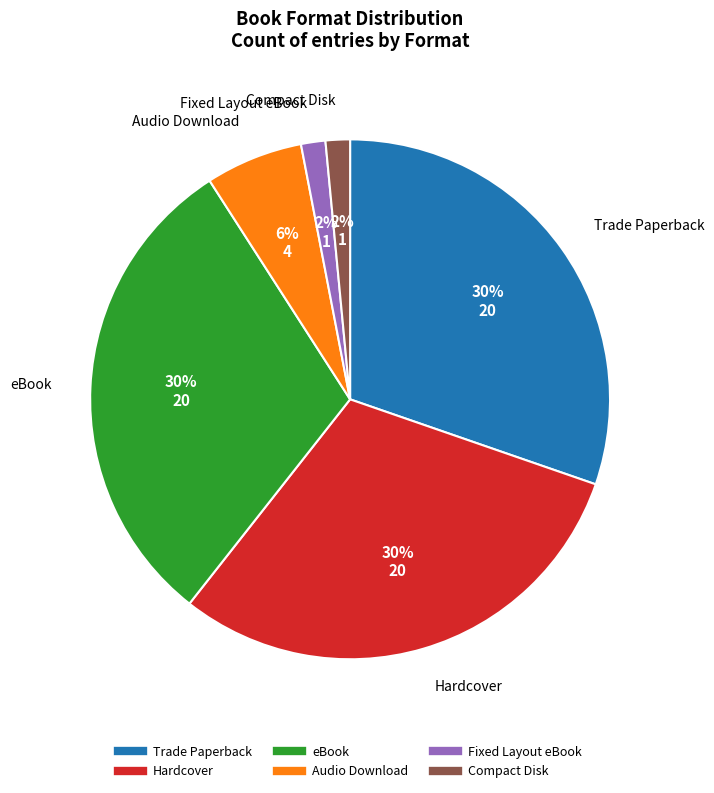

To the nearest percent, what portion does Hardcover represent?

30%